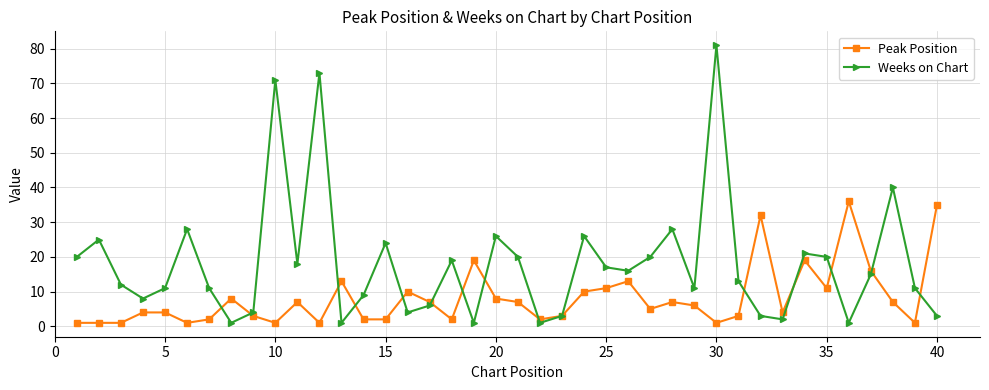

Which series has the largest total across all categories?

Weeks on Chart